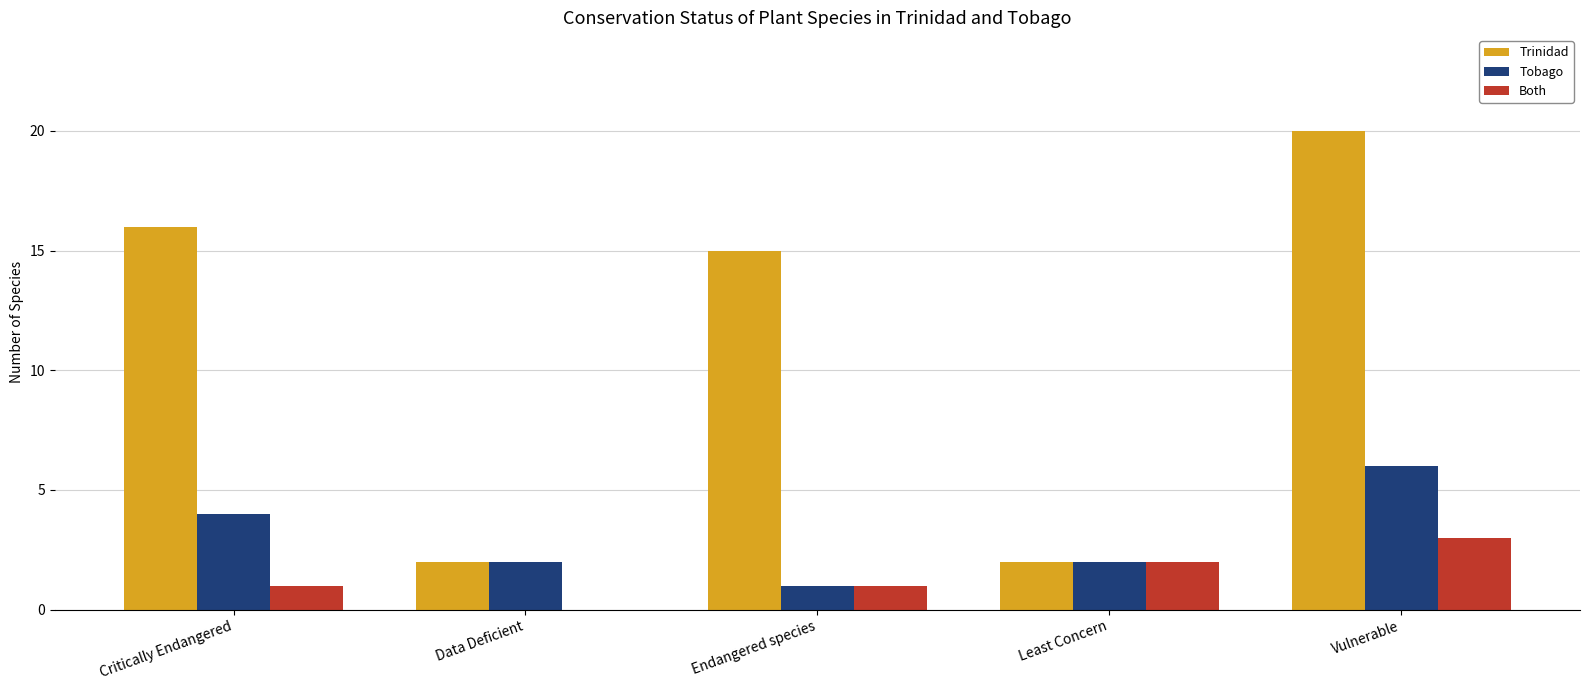

True or false: Both has a value of 0 at Data Deficient.

True